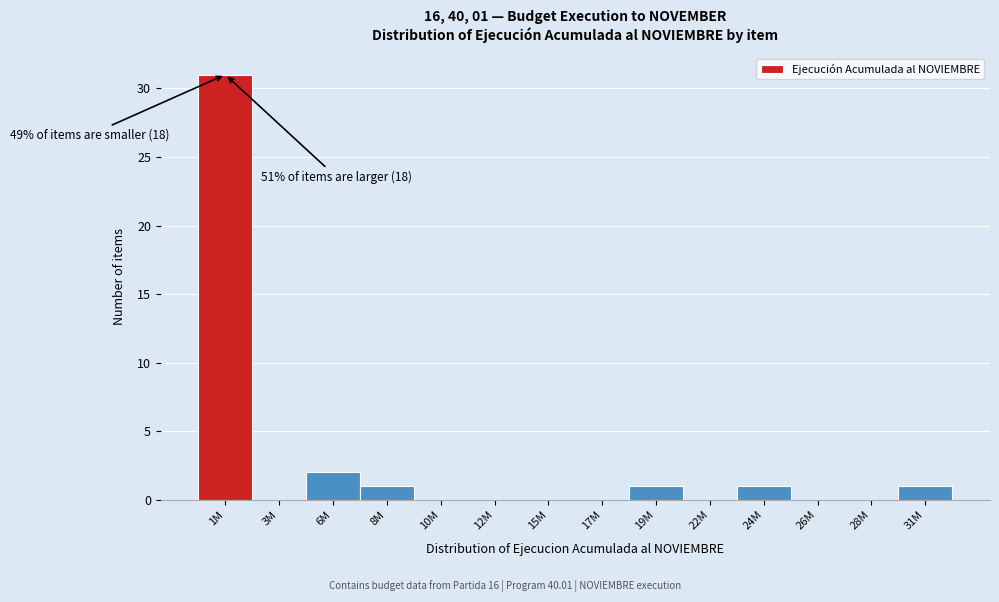

Reading left to right, transcribe all the data shown in this chart.

1M=31	3M=0	6M=2	8M=1	10M=0	12M=0	15M=0	17M=0	19M=1	22M=0	24M=1	26M=0	28M=0	31M=1